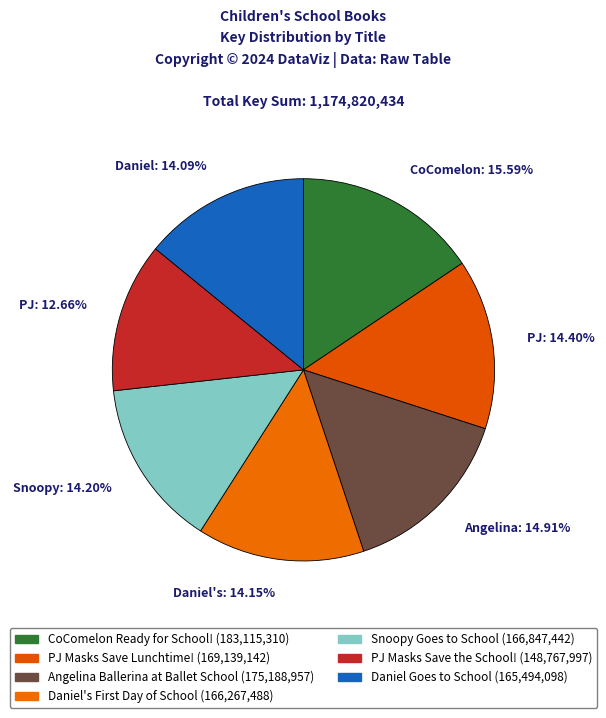

Does Daniel's: 14.15% account for over 50% of the chart?

No